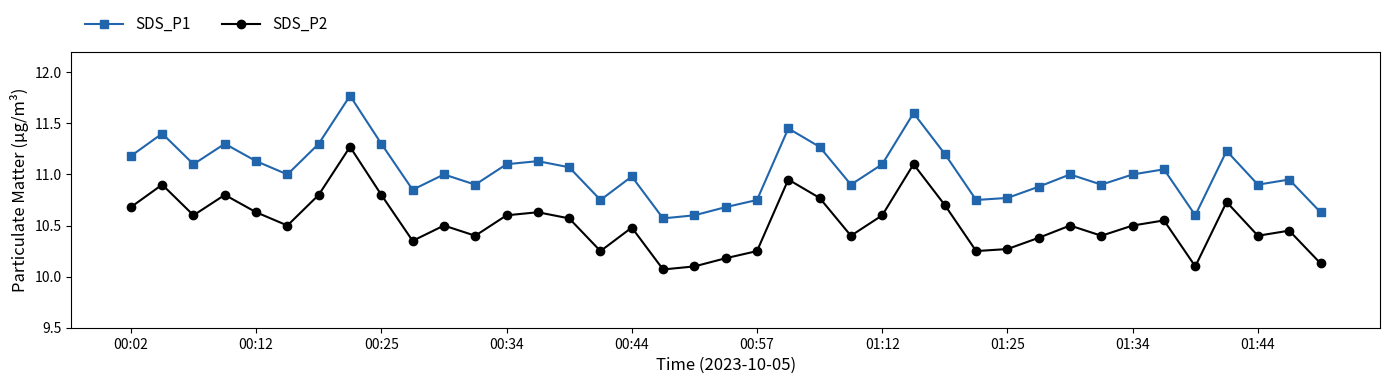

How many lines are shown in the chart?

2